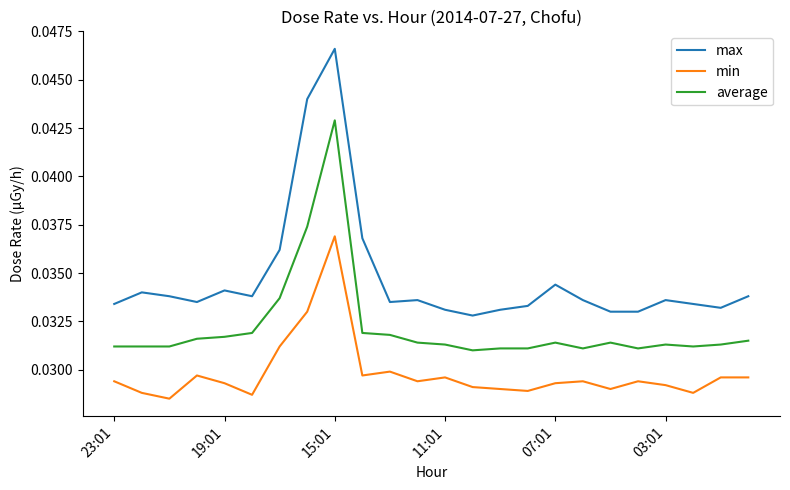

Which series has the largest total across all categories?

max